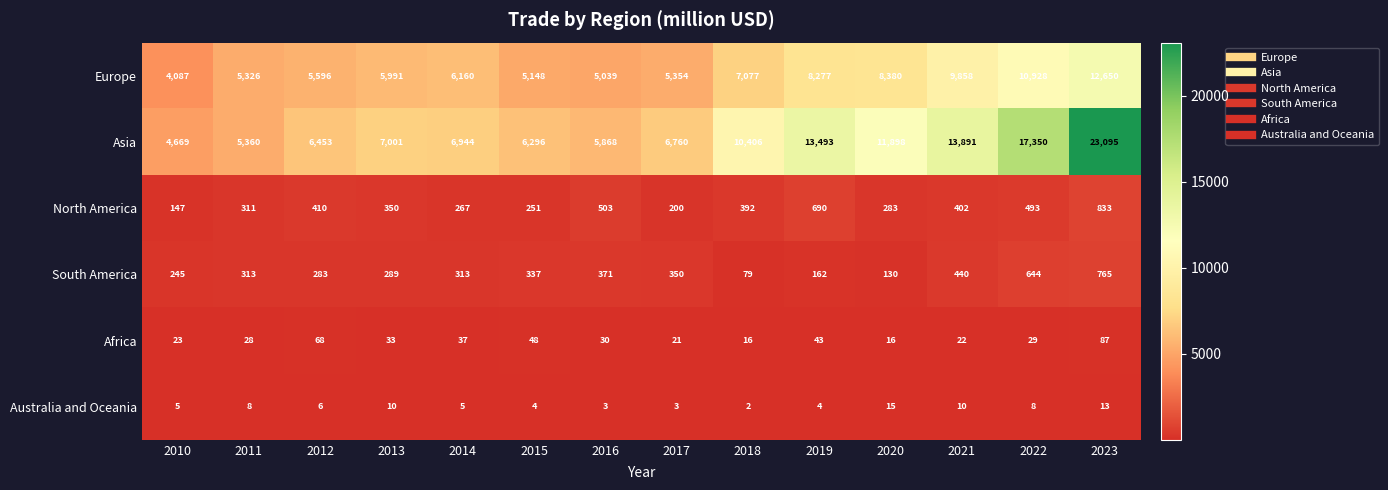

Which series has the largest total across all categories?

Asia